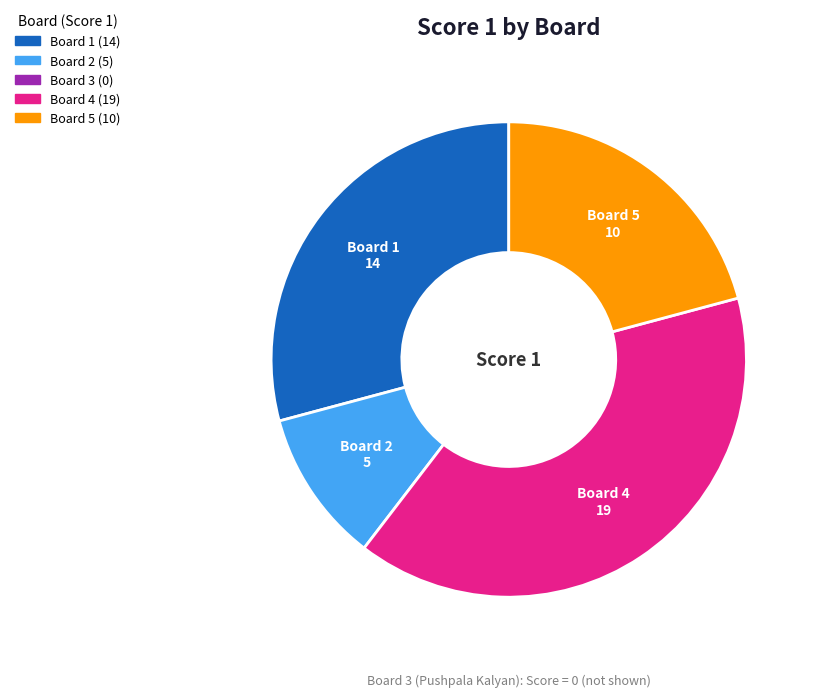

Does any single category account for the majority?

No